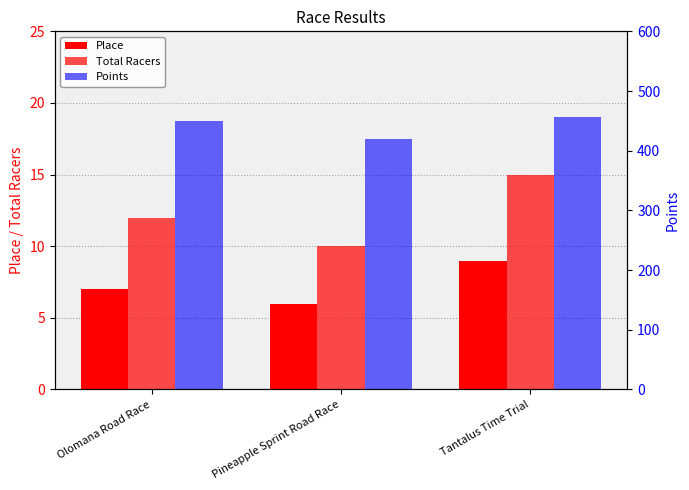

List the series in order of their peak value, highest first.

Points, Total Racers, Place